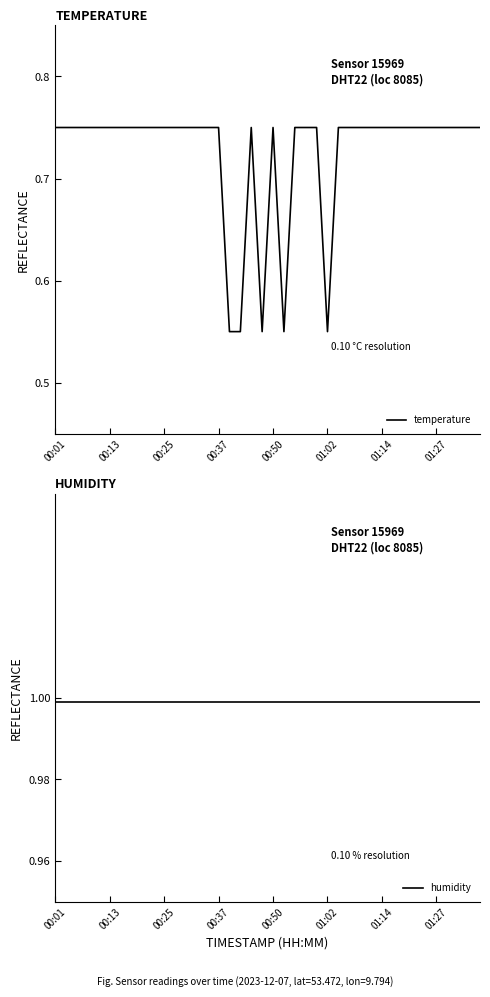

Is it true that humidity equals 1.0 at 00:37?

True